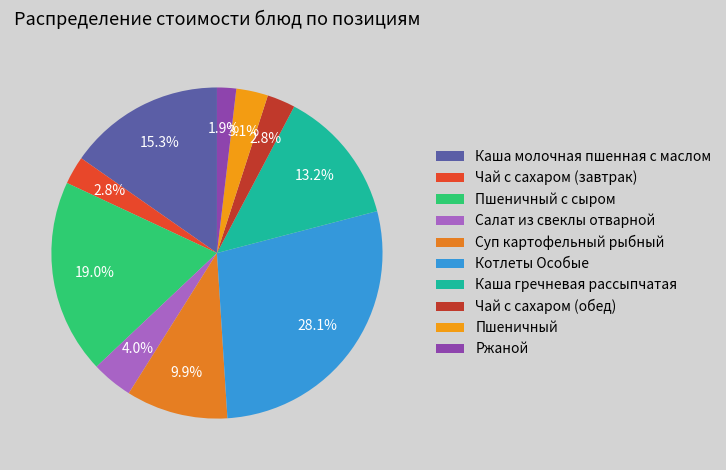

To the nearest percent, what is the average slice percentage?

10%